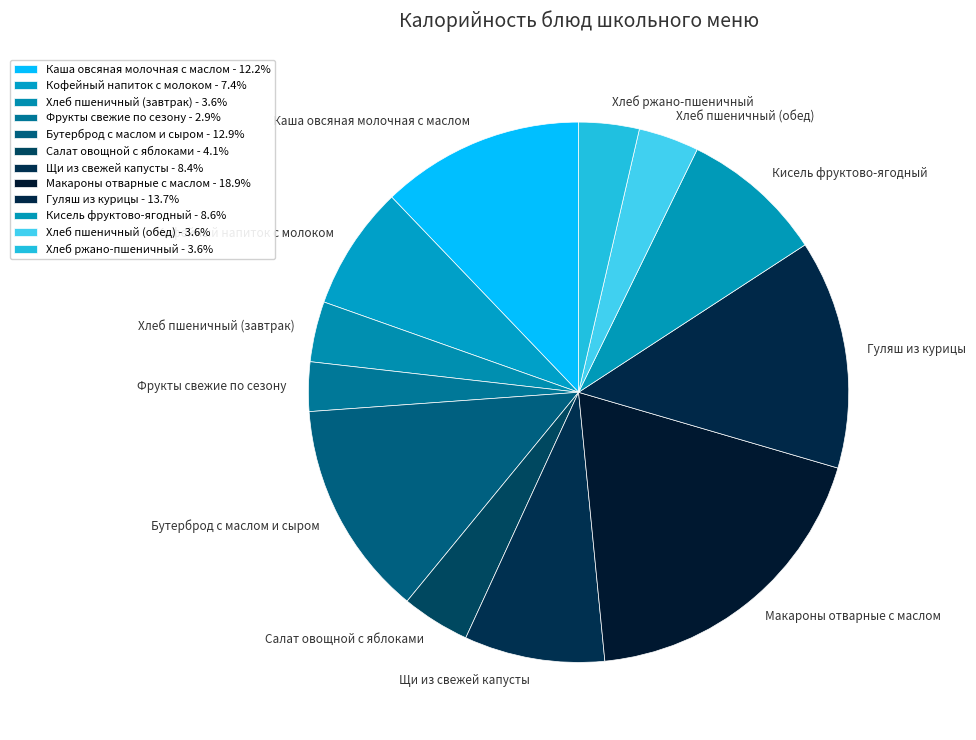

Is there any slice that represents more than half of the pie?

No